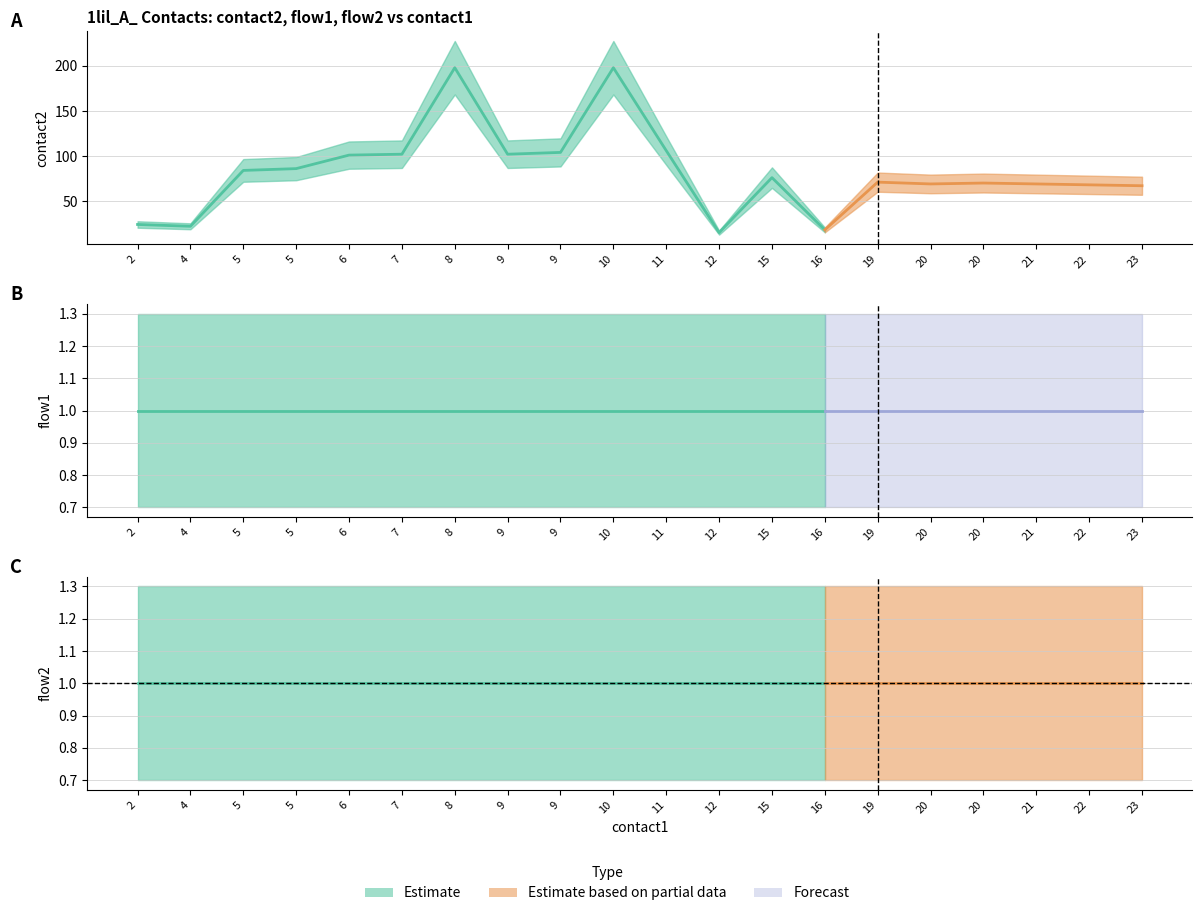

Does the chart have visible grid lines?

Yes